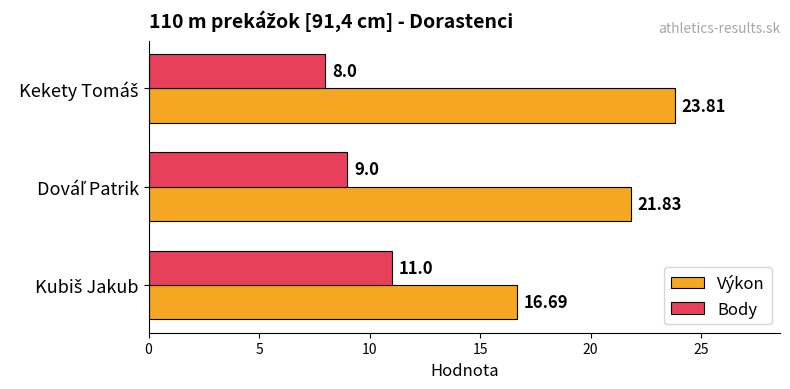

Rank the series by their maximum value, from highest to lowest.

Výkon, Body